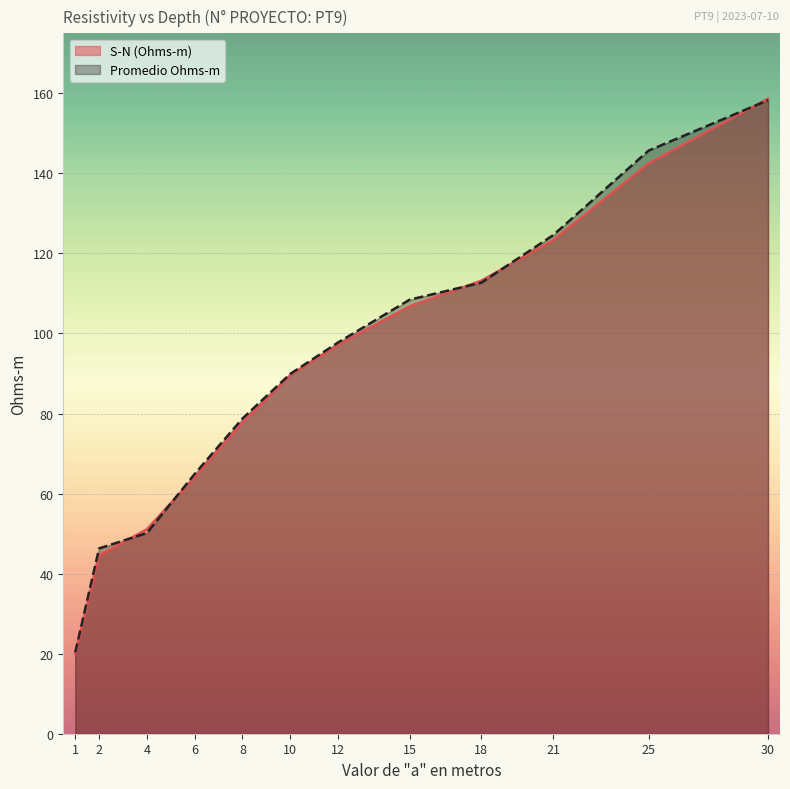

How many lines are shown in the chart?

2